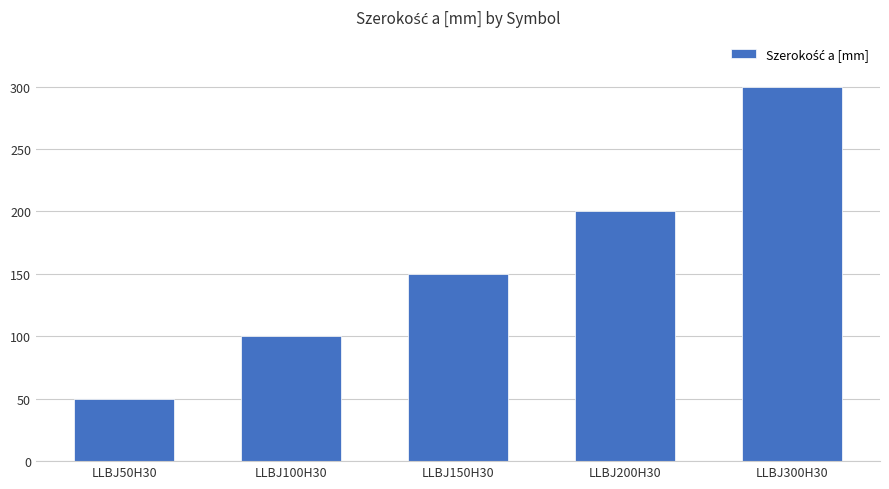

What is the sum of all values?

800